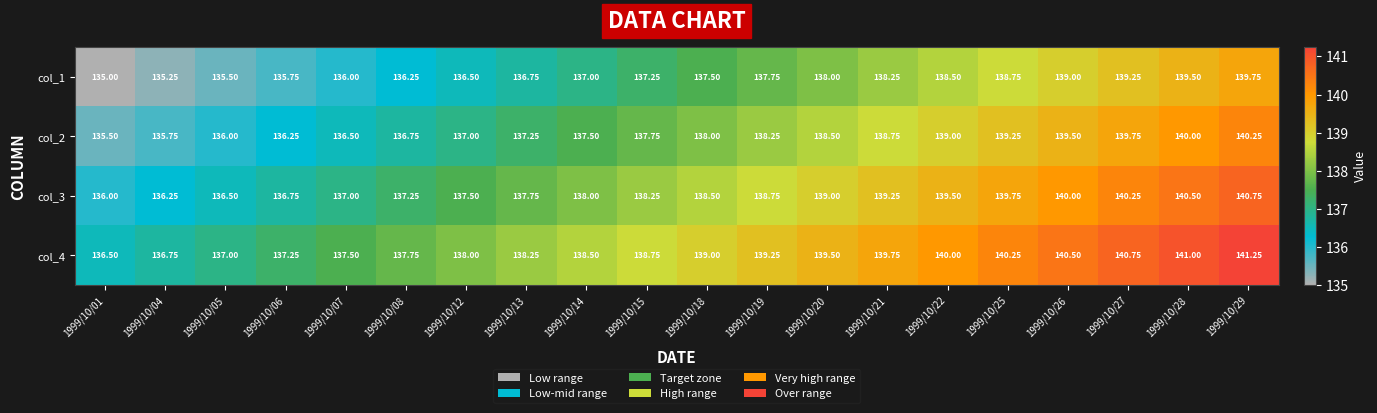

Is the value of col_3 at 1999/10/13 greater than the value of col_1 at 1999/10/25?

No